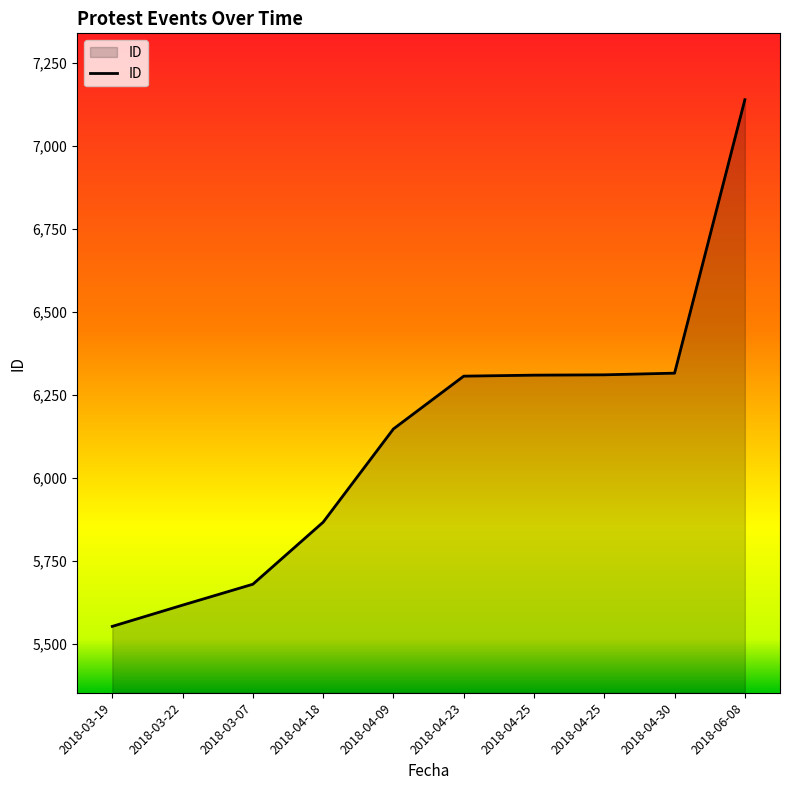

How many lines are shown in the chart?

1